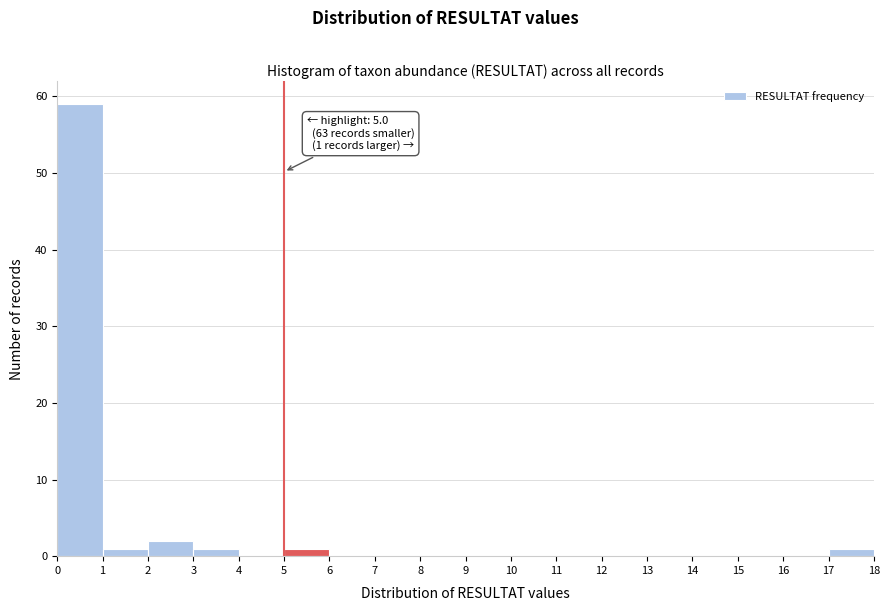

Which range on the x-axis has the tallest bar?

0 to 1